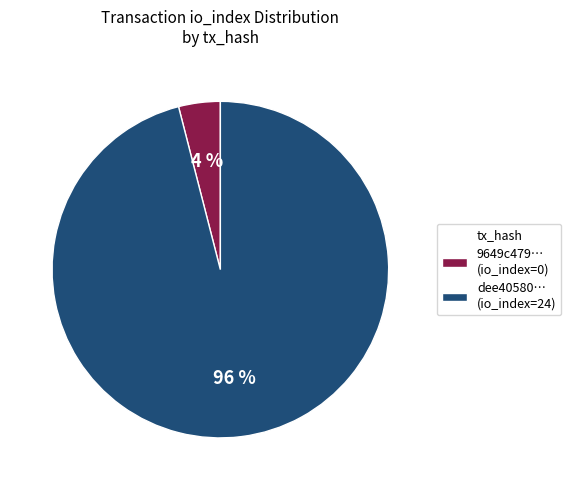

Which category accounts for the majority?

dee40580… (io_index=24)